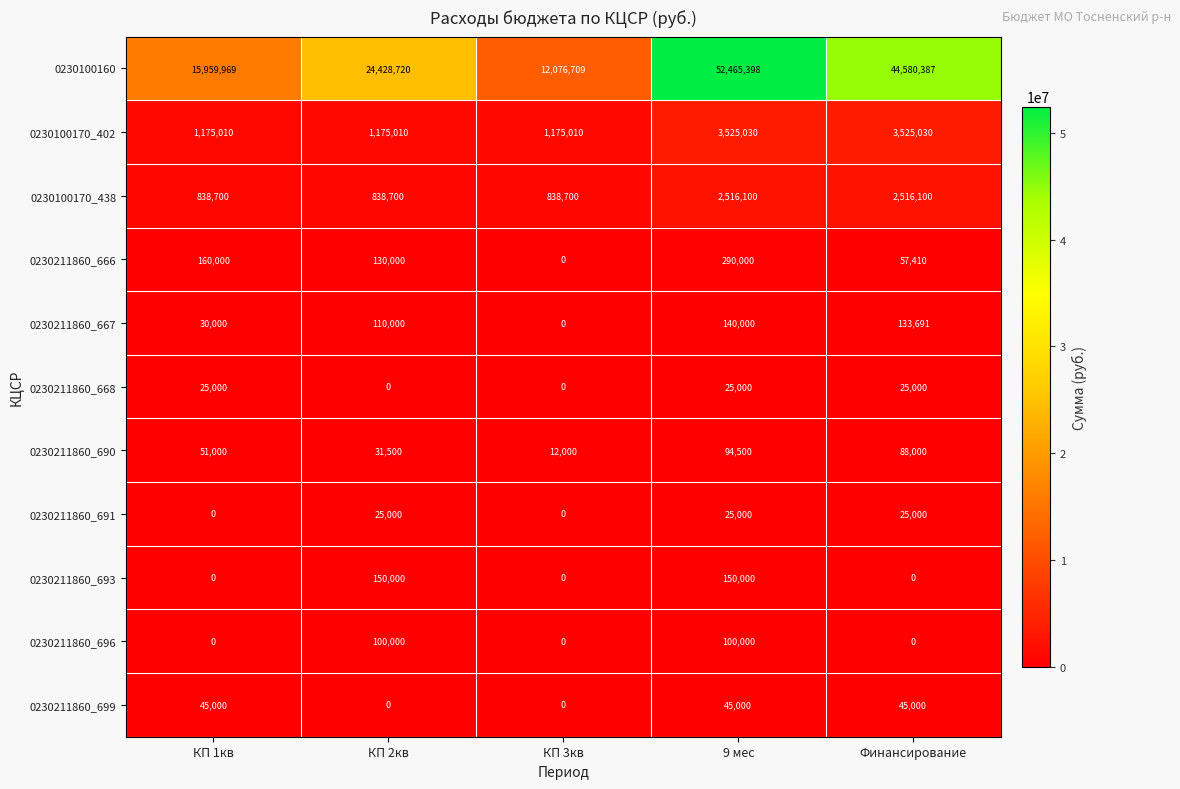

Count the 0230100170_402 values in the range 1175010 to 3525030.

5